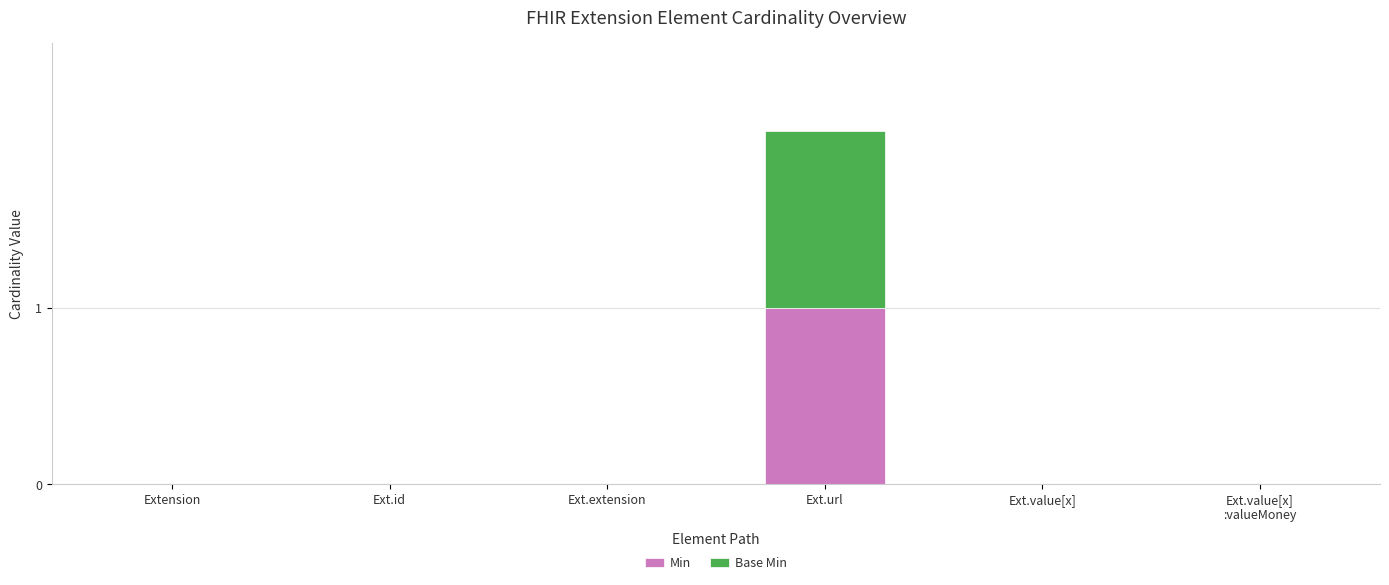

At which category is the sum across all series the highest?

Ext.url